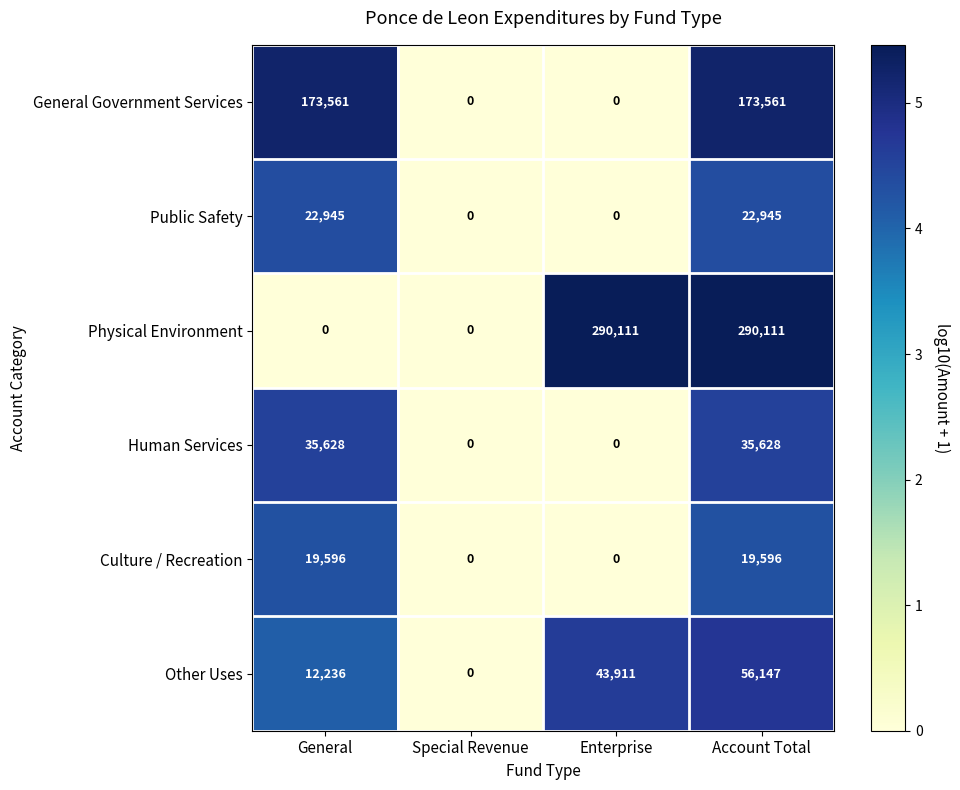

The Culture / Recreation series shows 0 at Enterprise. True or false?

True